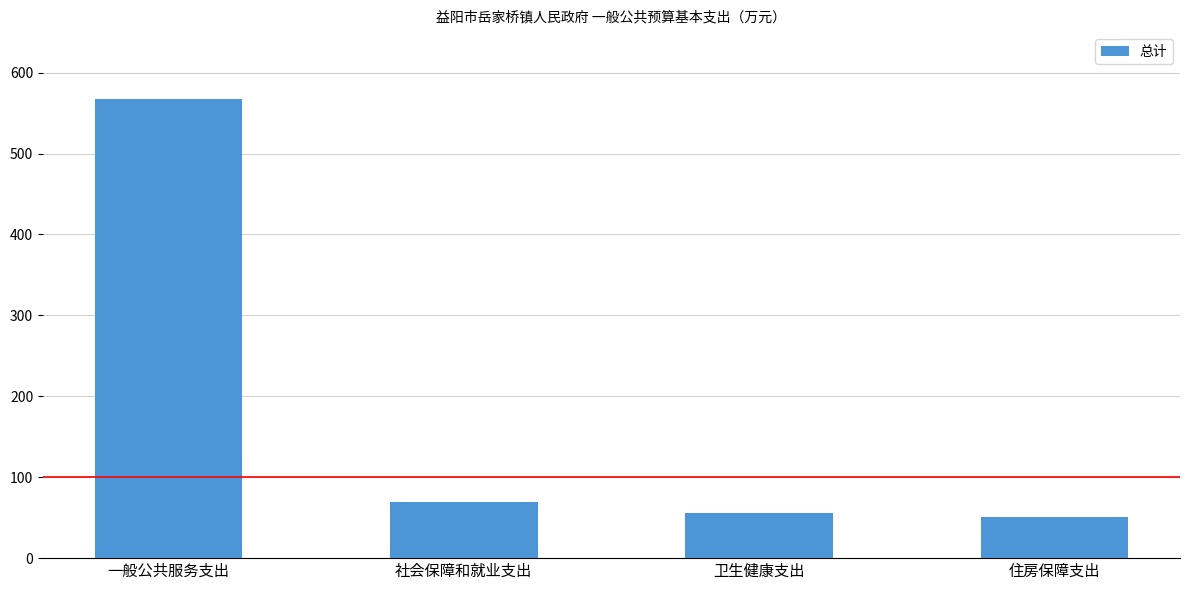

Are the bars horizontal?

No